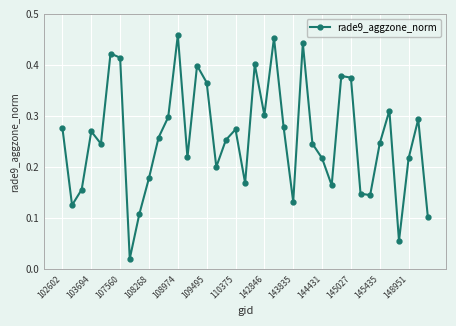

What is the sum of all values?

10.0